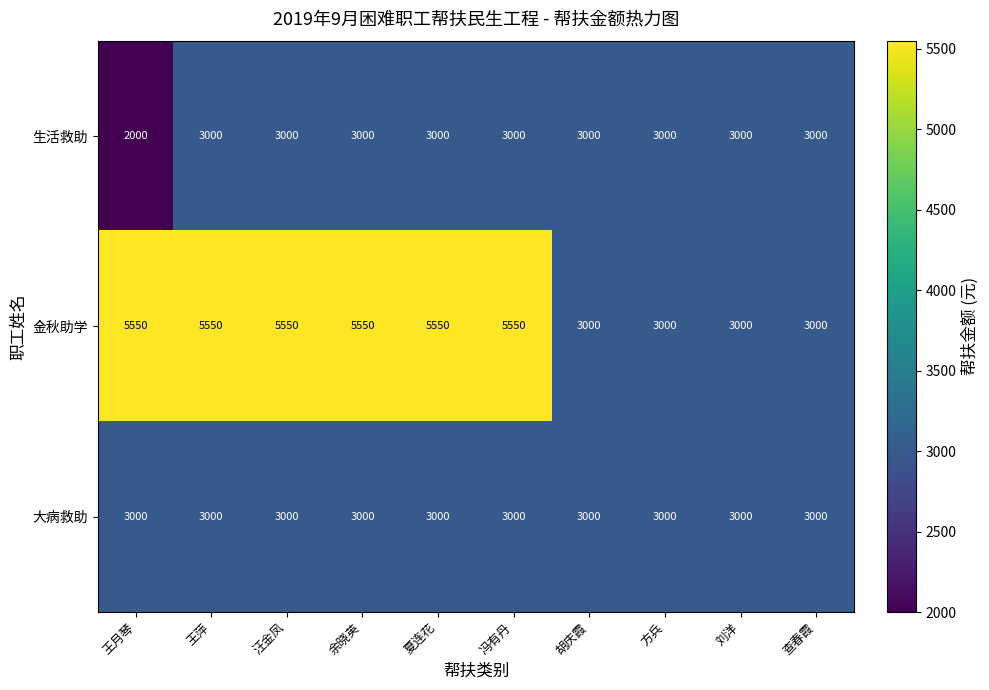

How many data points does each series have?

10